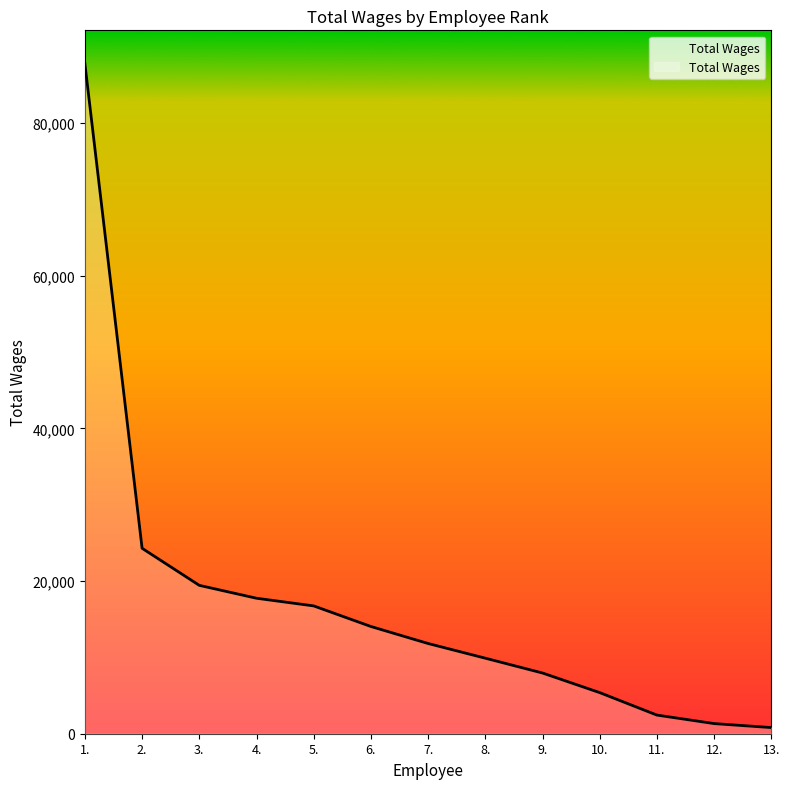

True or false: the data has more than 0 interior local peaks.

False